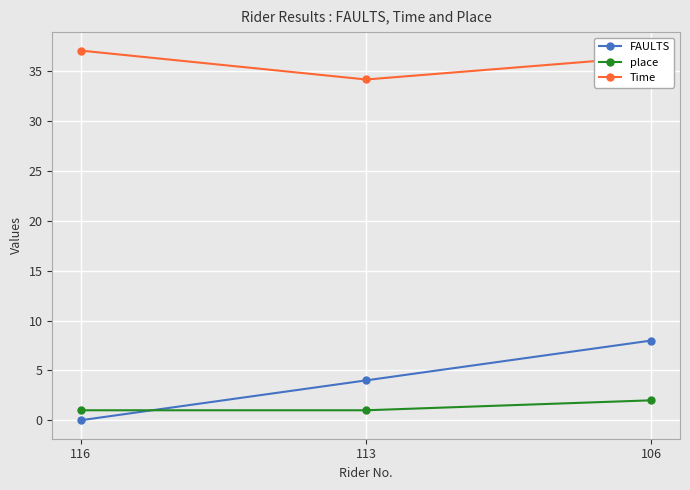

What is the maximum value shown in the chart?

37.1